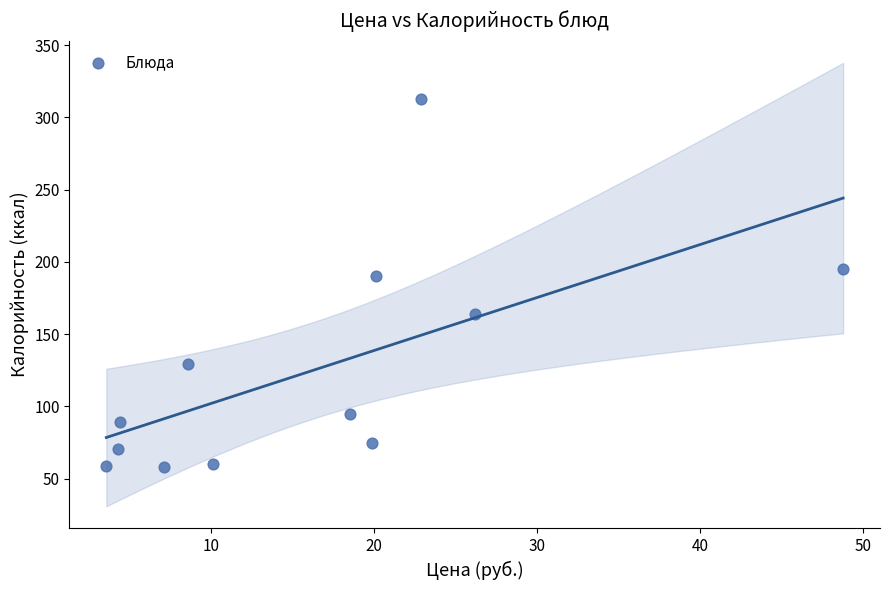

What Y value in the scatter plot is closest to 185?

189.9